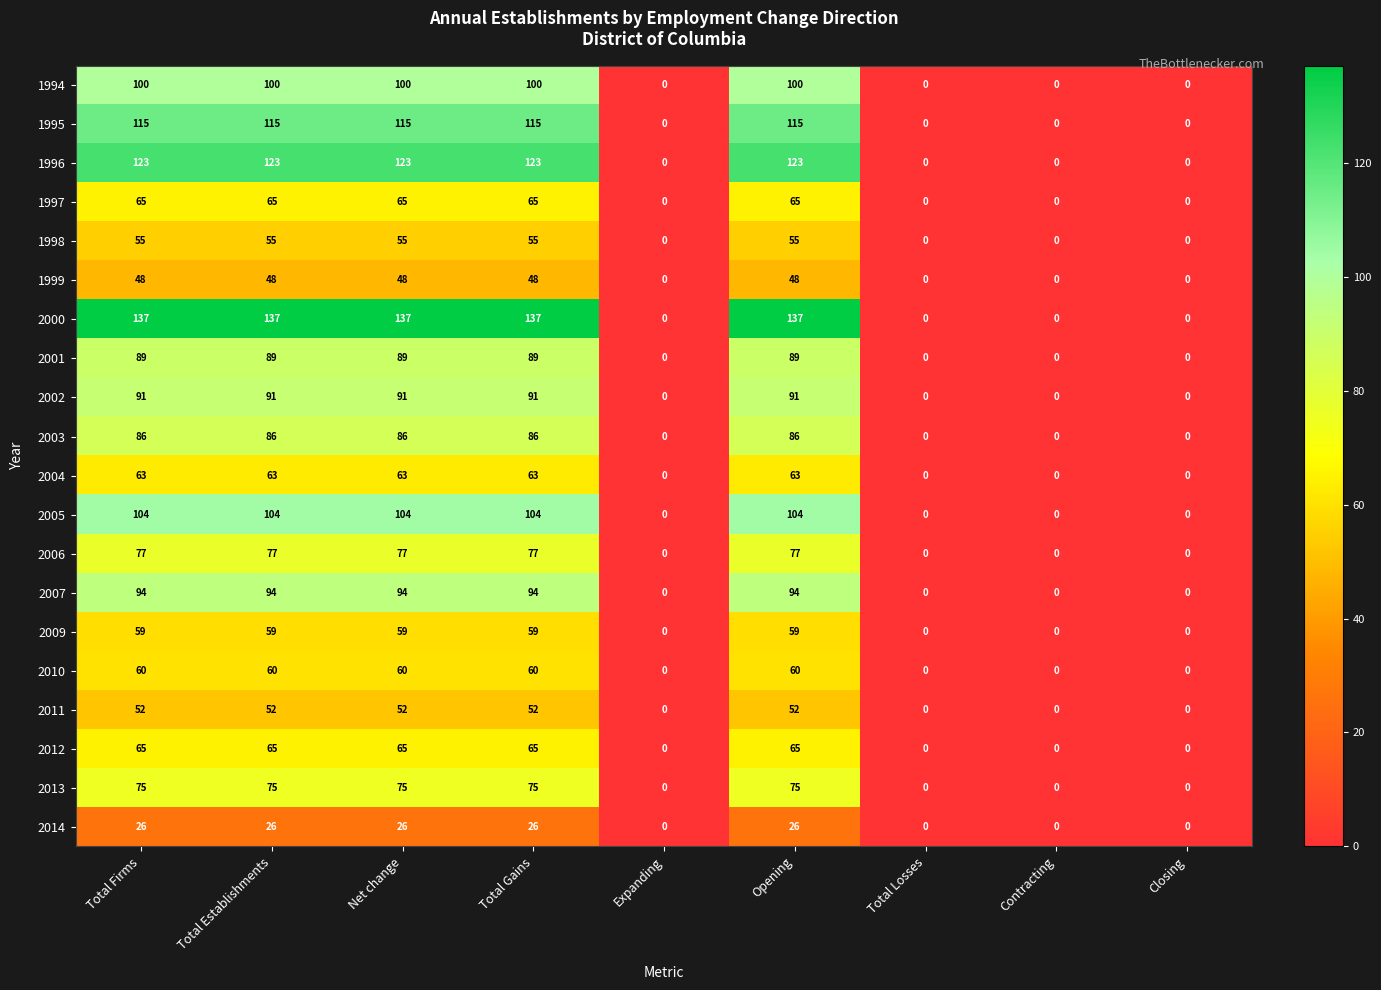

How many data points does each series have?

9